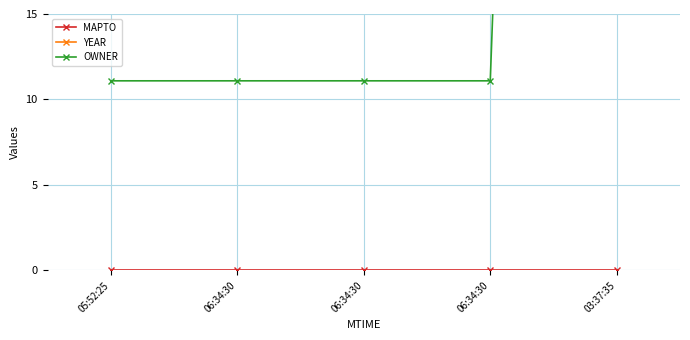

At 06:34:30, list the series in order from largest to smallest.

YEAR, OWNER, MAPTO